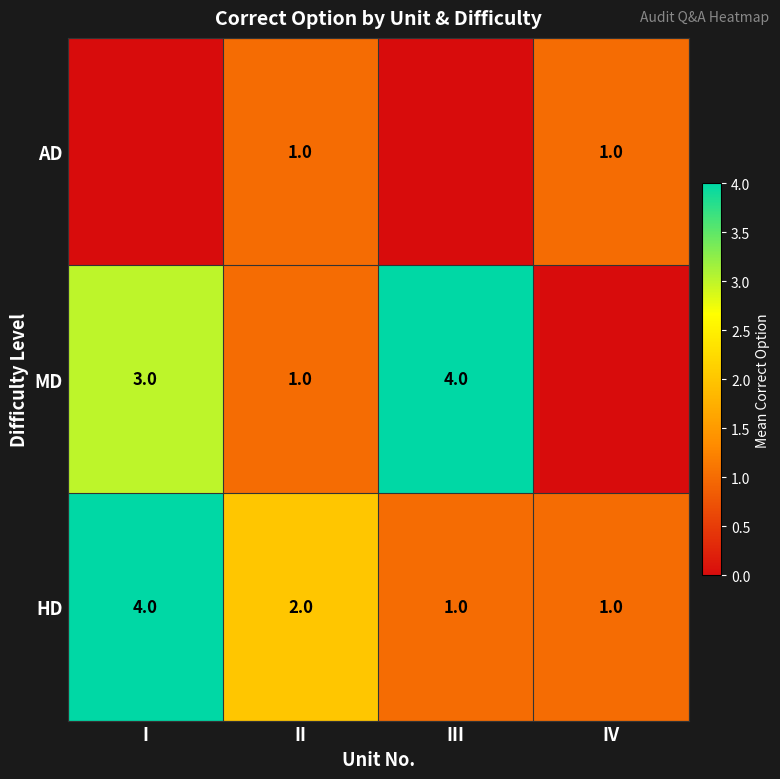

What is the sum of the HD values at I and II?

6